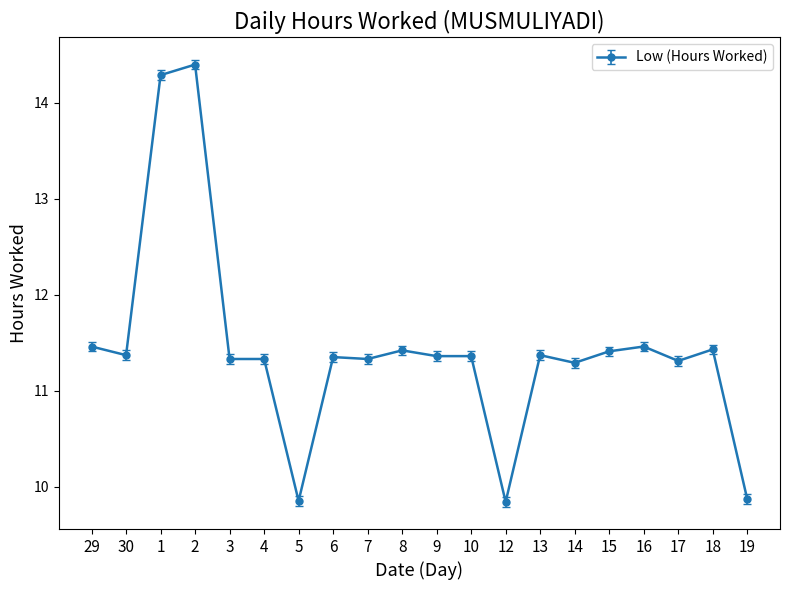

What is the label of the 13th point from the right?

6